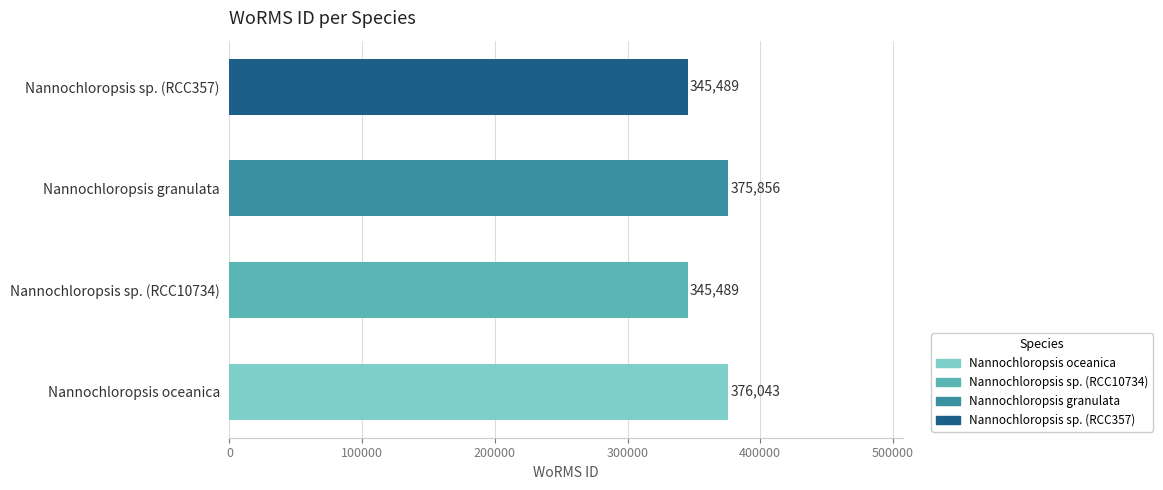

Which category has the highest value across all series?

Nannochloropsis oceanica